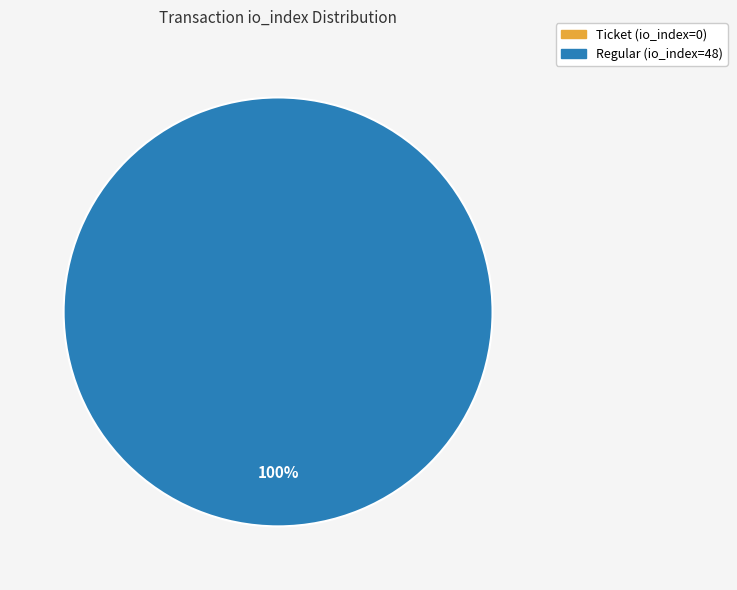

Rank the categories by value from lowest to highest.

Ticket (io_index=0), Regular (io_index=48)